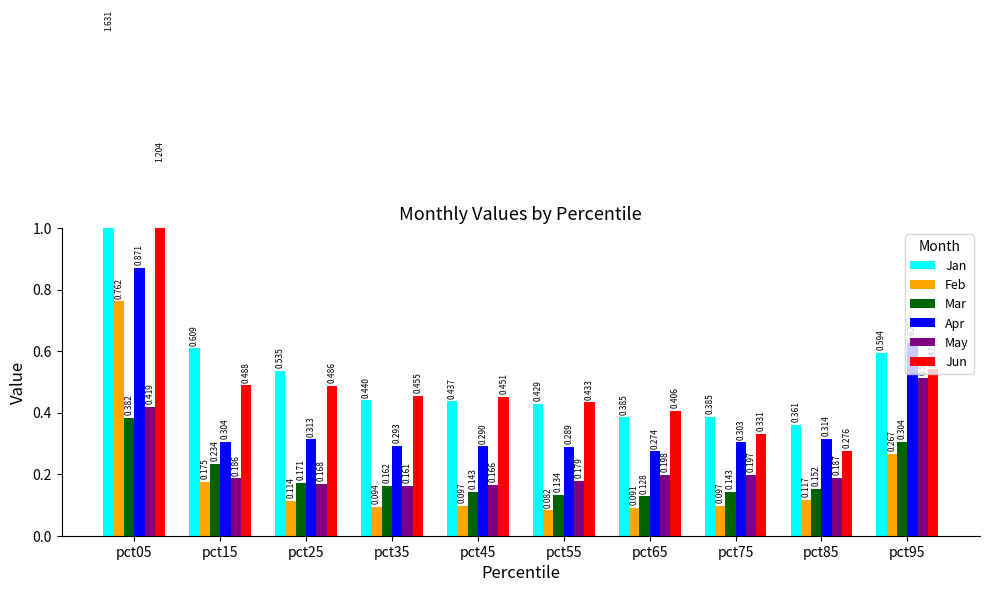

Are the bars horizontal?

No